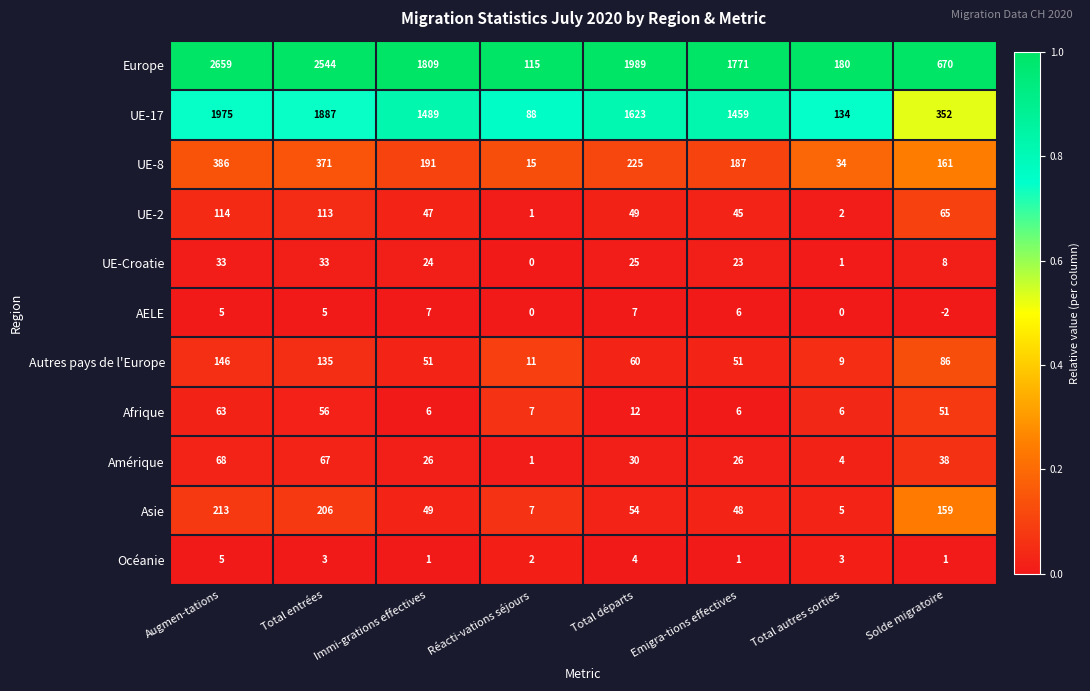

At how many categories does at least one series exceed 0?

8